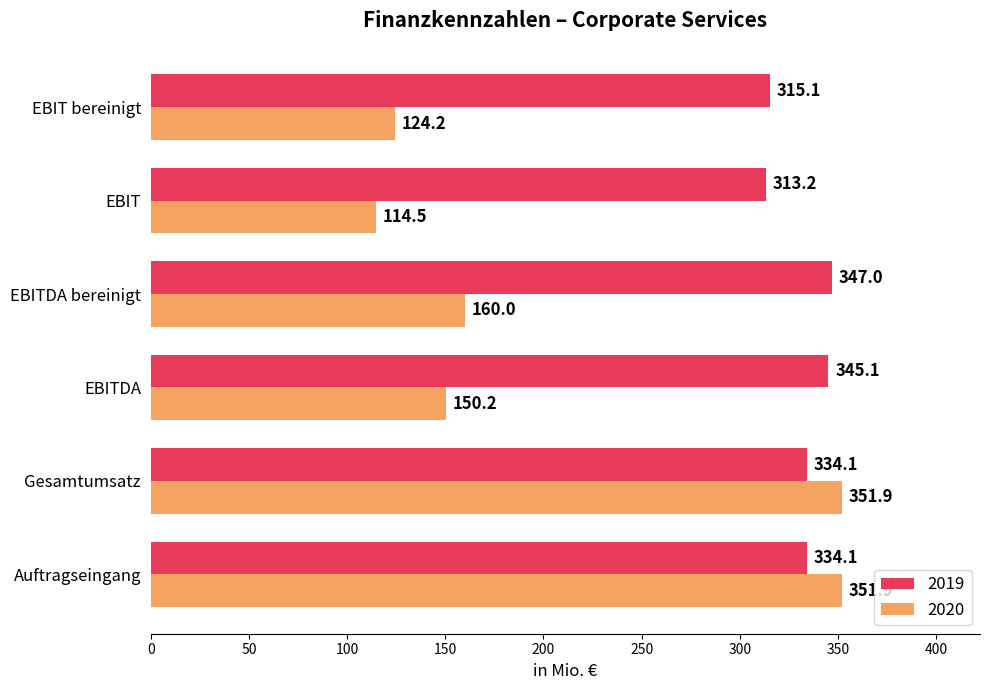

Which series has the widest spread of values?

2020